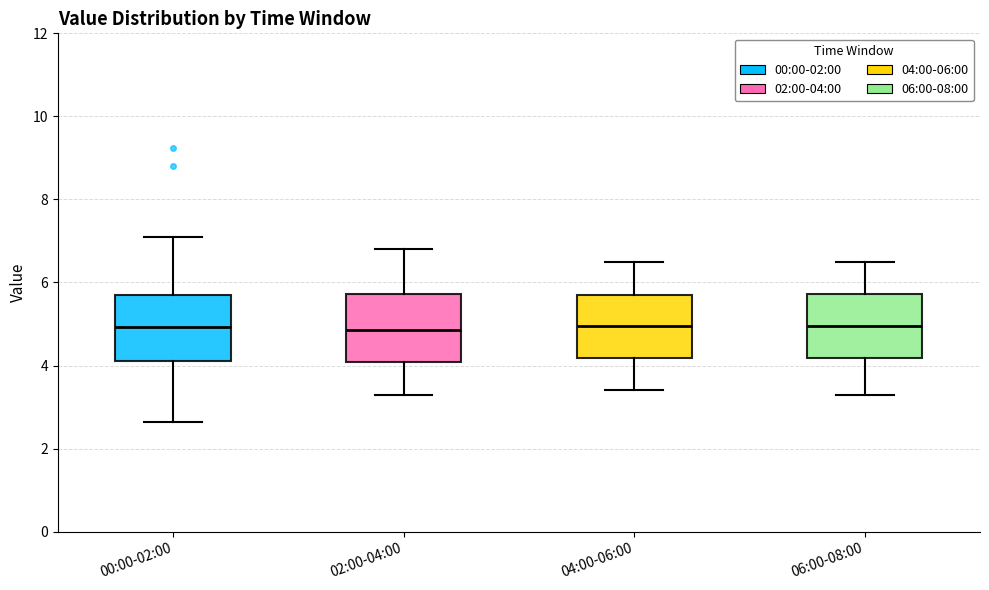

Reading left to right, transcribe this box plot: for each box, give where its median line is, the range the box spans, and where its two whiskers end, as read against the y-axis. The values are not printed on the chart, so give them approximately, as read against the axis.

00:00-02:00: median 5.0, box 4.2 to 5.6, whiskers 2.6 to 7.2
02:00-04:00: median 4.8, box 4.0 to 5.8, whiskers 3.4 to 6.8
04:00-06:00: median 5.0, box 4.2 to 5.8, whiskers 3.4 to 6.6
06:00-08:00: median 5.0, box 4.2 to 5.8, whiskers 3.4 to 6.6